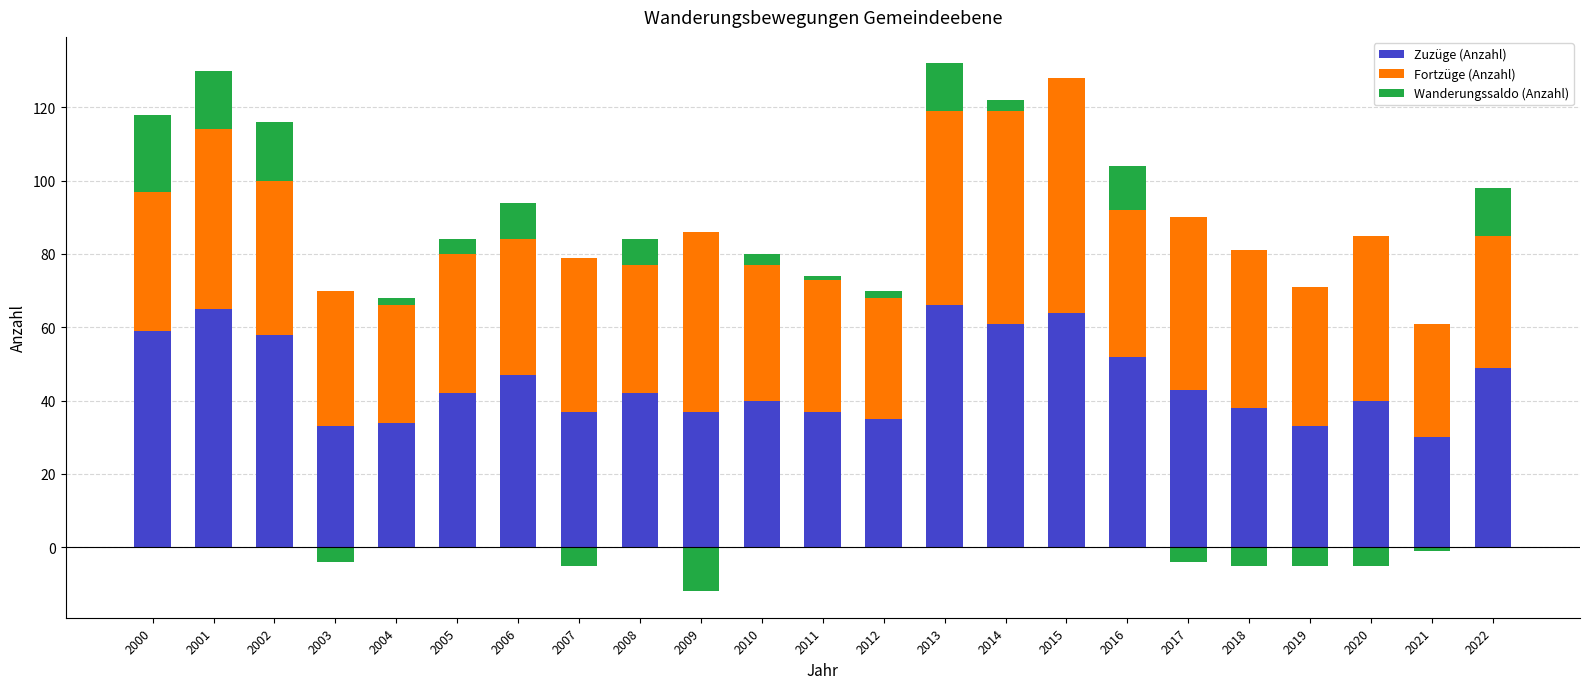

How many bars are there in each group?

3